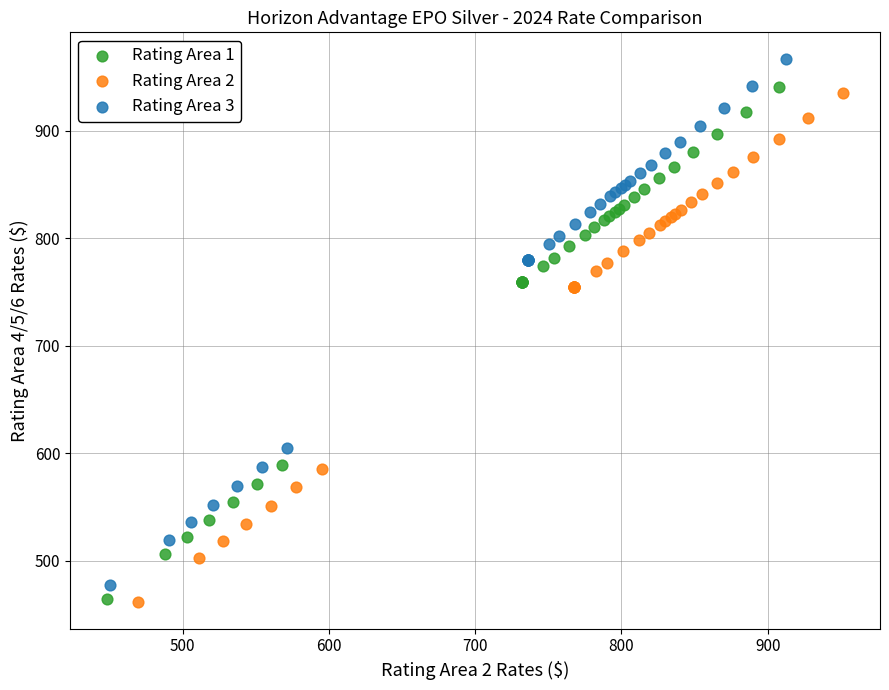

Which series has the largest Y range (max minus min)?

Rating Area 3